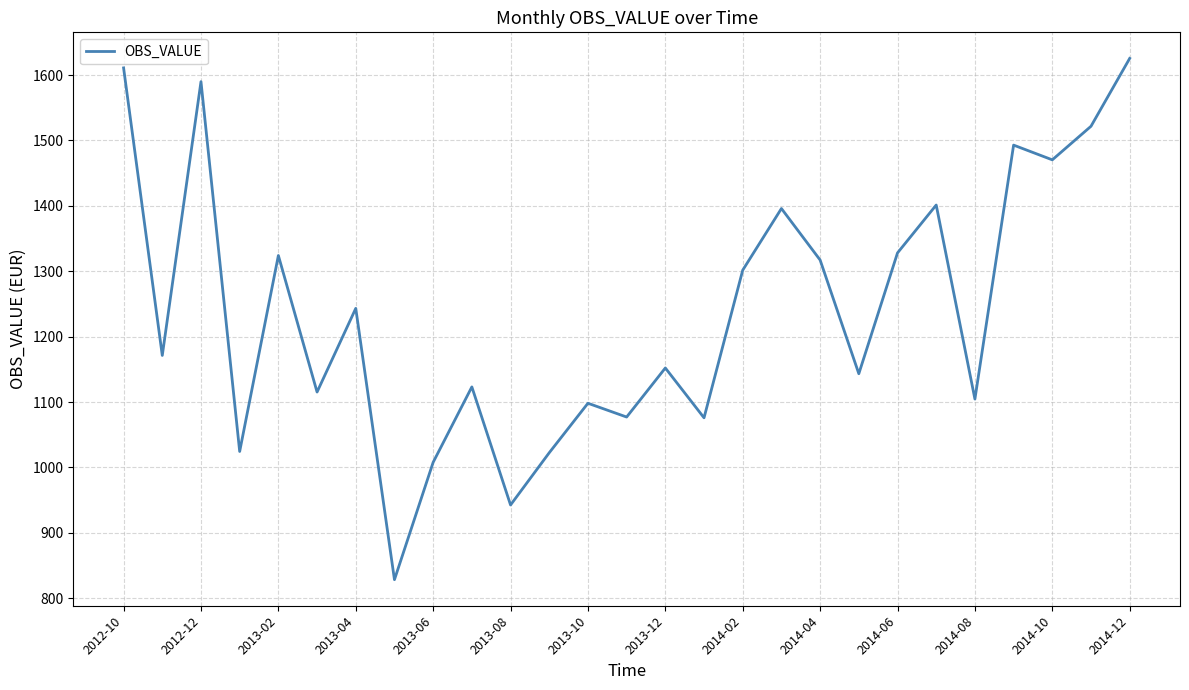

What is the maximum value shown in the chart?

1625.5